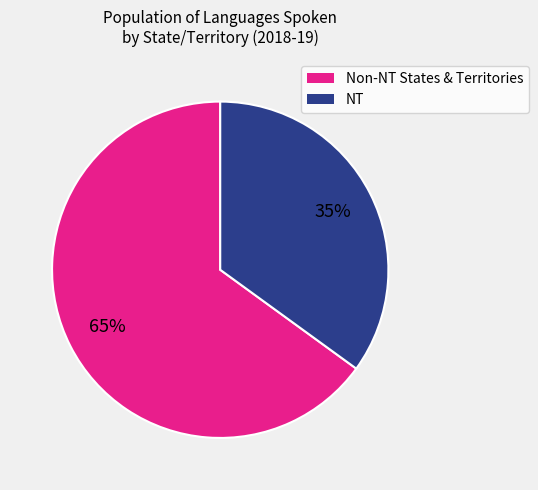

Is there a majority slice in this chart?

Yes